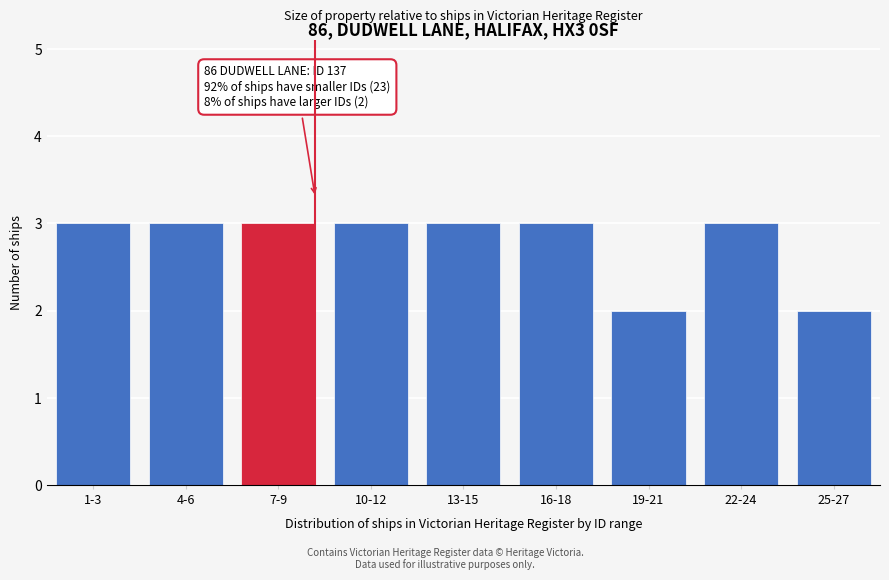

Reading left to right, list all the values displayed in this chart.

1-3=3	4-6=3	7-9=3	10-12=3	13-15=3	16-18=3	19-21=2	22-24=3	25-27=2